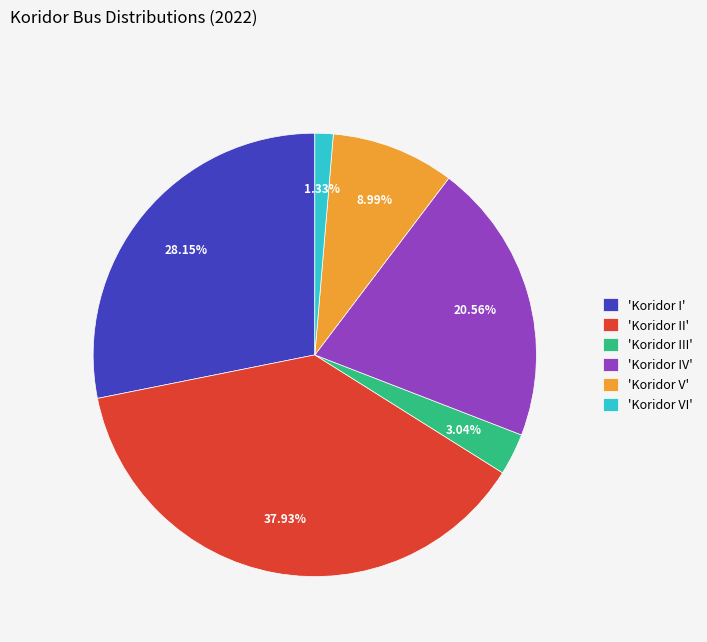

Count the number of slices in the pie.

6